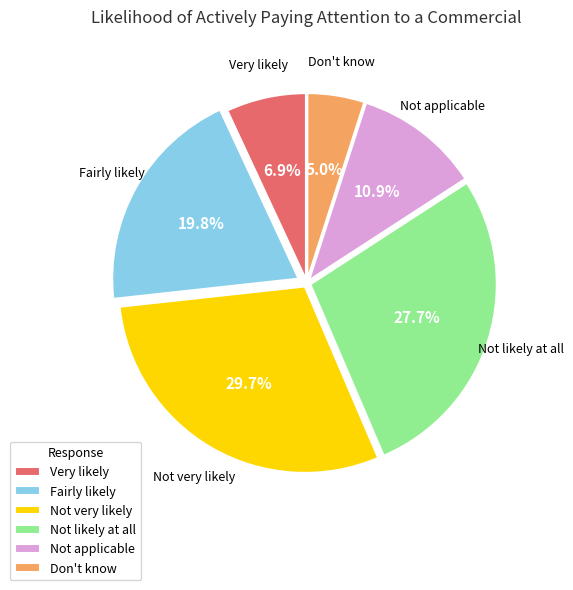

Does Not likely at all represent more than half of the total?

No